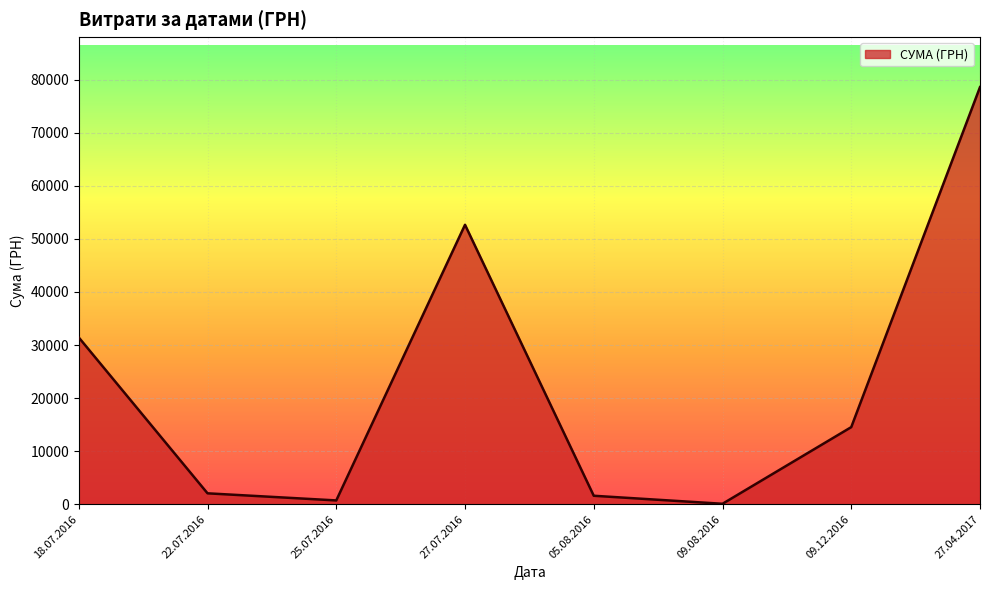

Reading right to left, transcribe all the data shown in this chart.

27.04.2017=78600.0	09.12.2016=14530.0	09.08.2016=85.0	05.08.2016=1596.0	27.07.2016=52658.0	25.07.2016=717.0	22.07.2016=2056.2	18.07.2016=31424.0